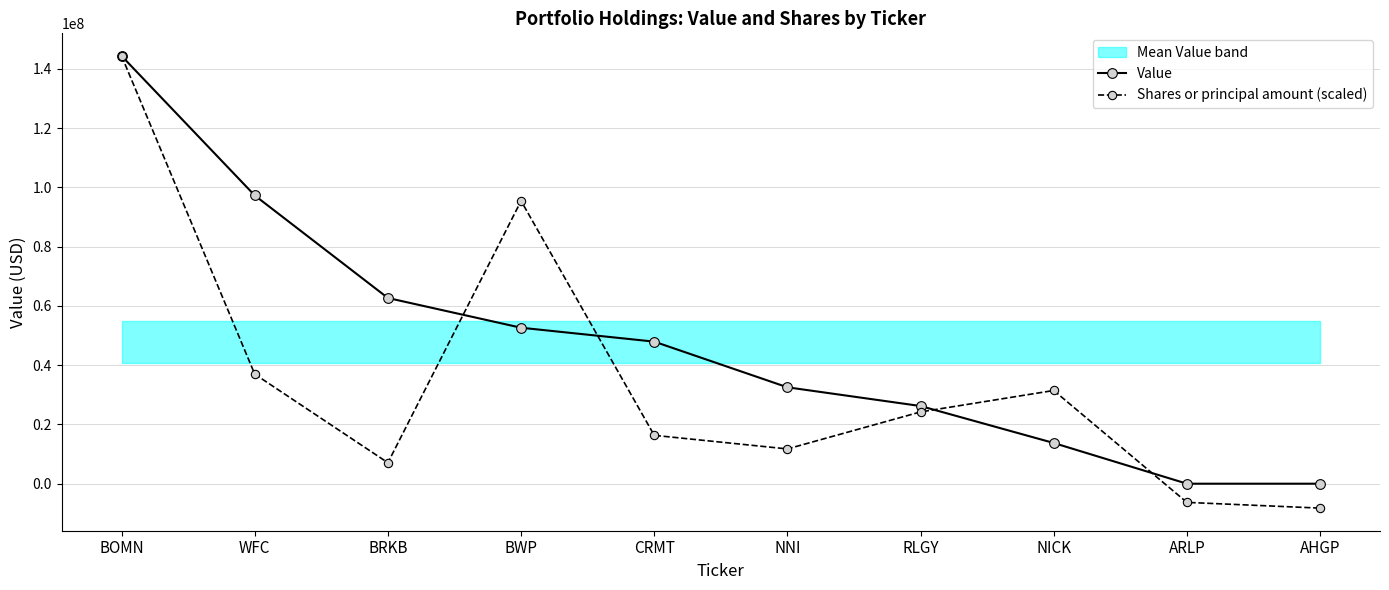

Between AHGP and RLGY, which is larger?

RLGY